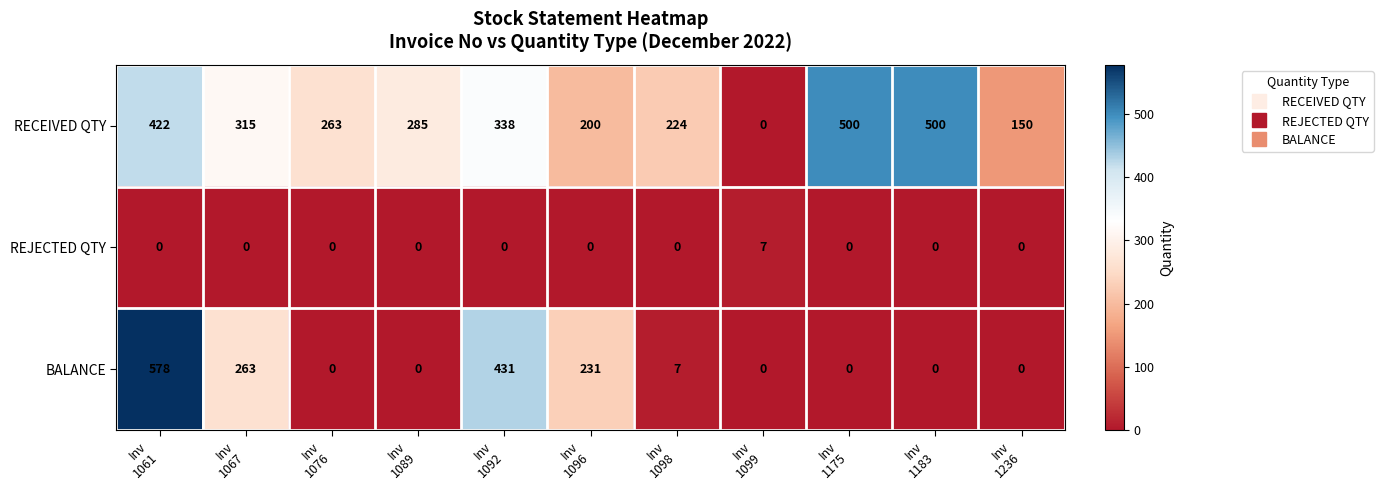

Which label corresponds to the largest value in the chart?

Inv
1061